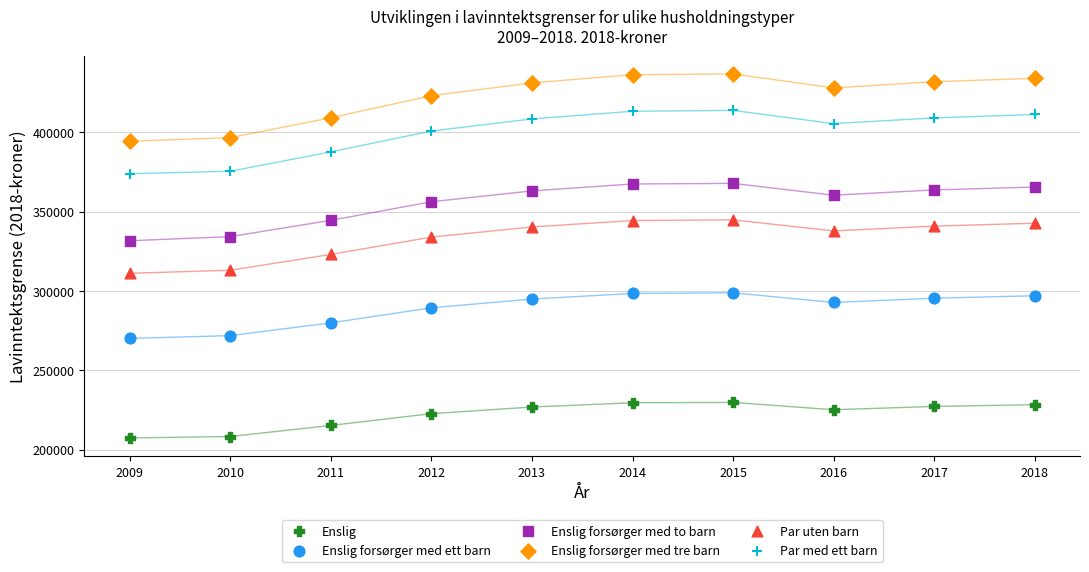

Across all data points, what is the range of Y values (max minus min)?

229312